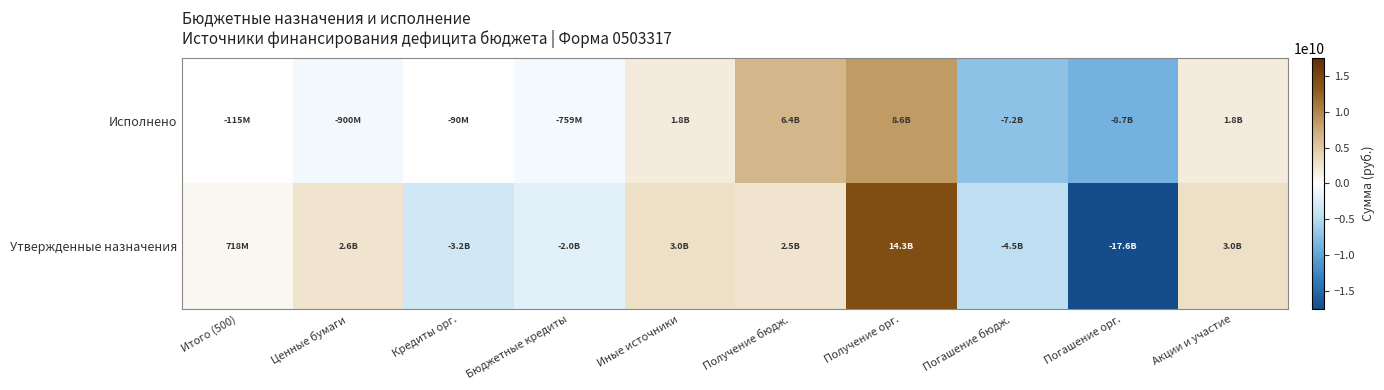

At how many categories does at least one series exceed 4359309226?

2